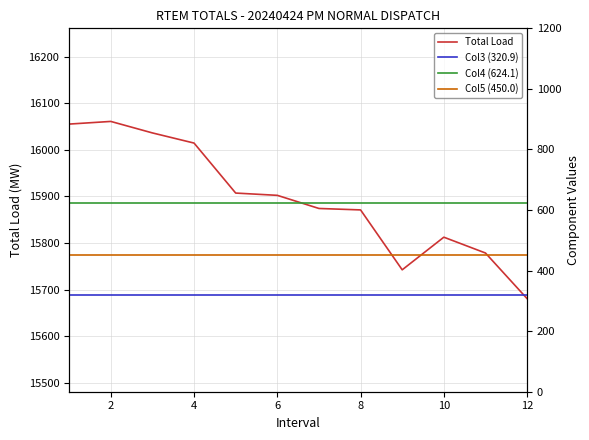

The value of Col3 (320.9) at 6 is 320.9. True or false?

True